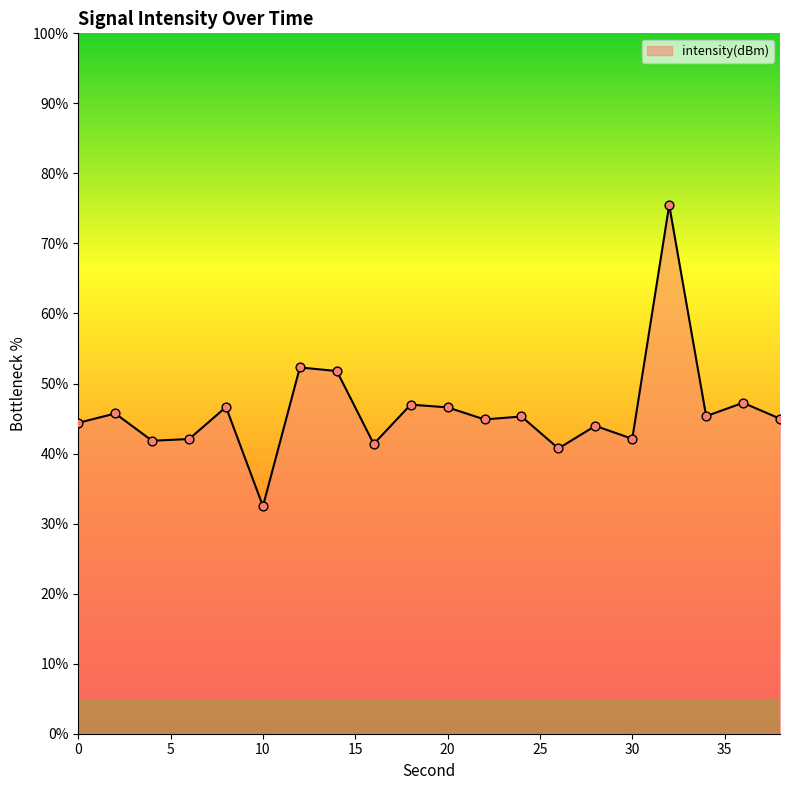

What is the smallest value displayed?

32.5